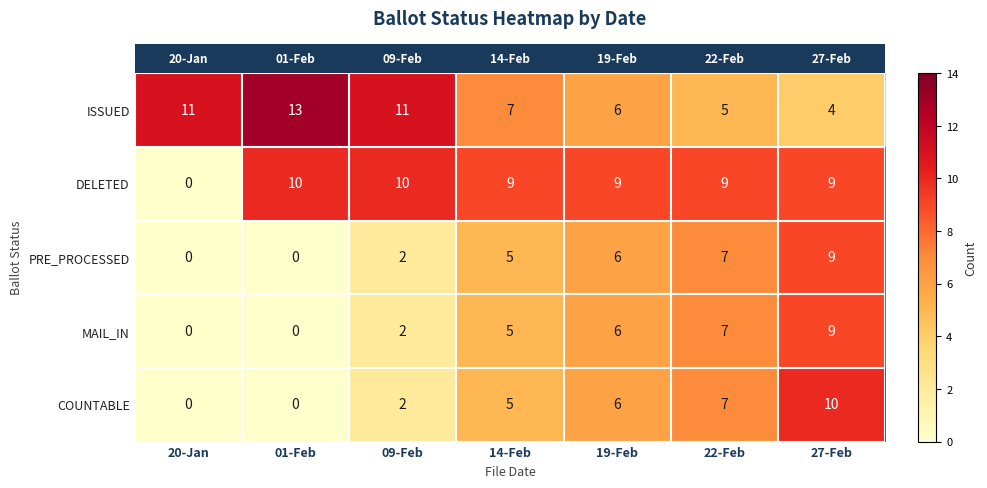

At which category is the sum across all series the highest?

27-Feb